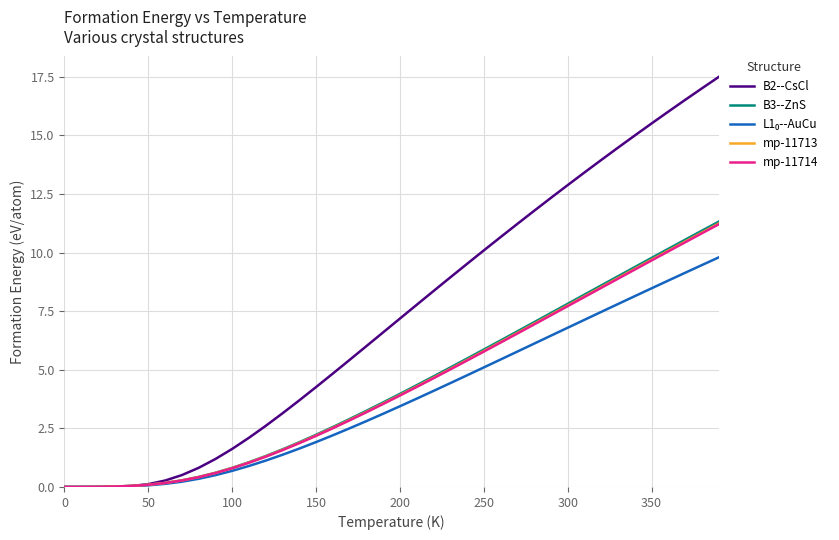

What is the average value of the mp-11714 series?

4.3